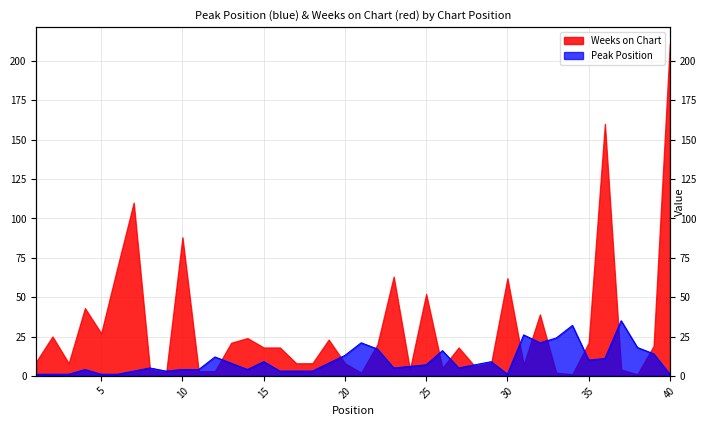

At which label does the data first exceed 7?

12